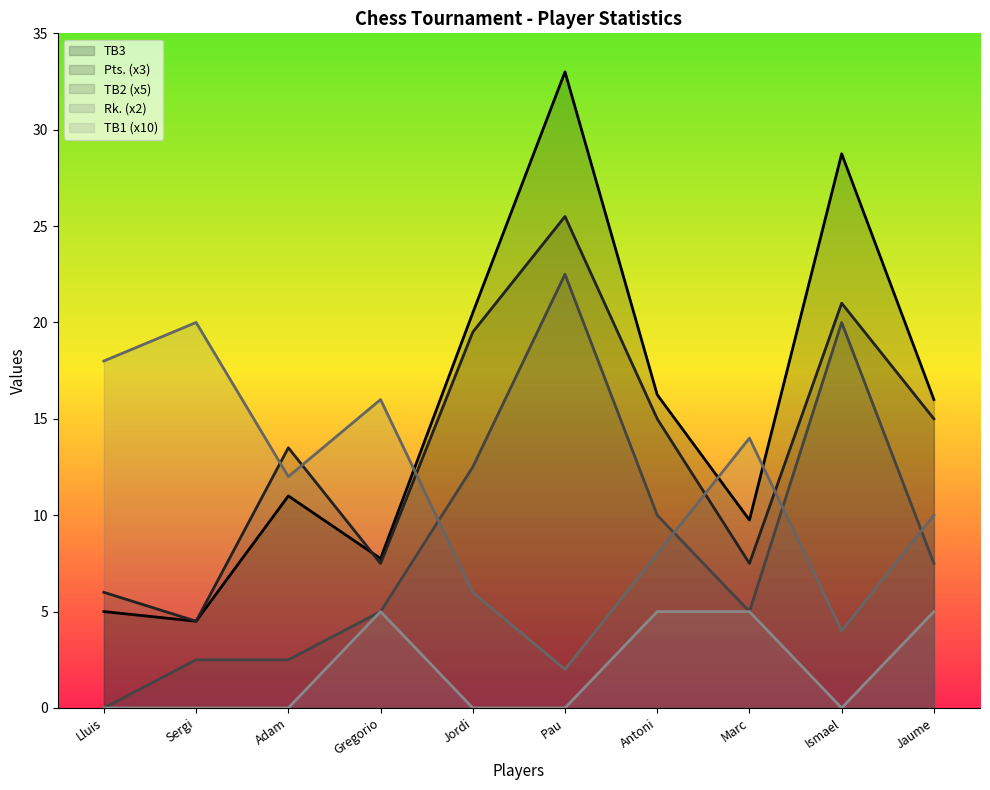

How many values in TB1 are above zero?

4